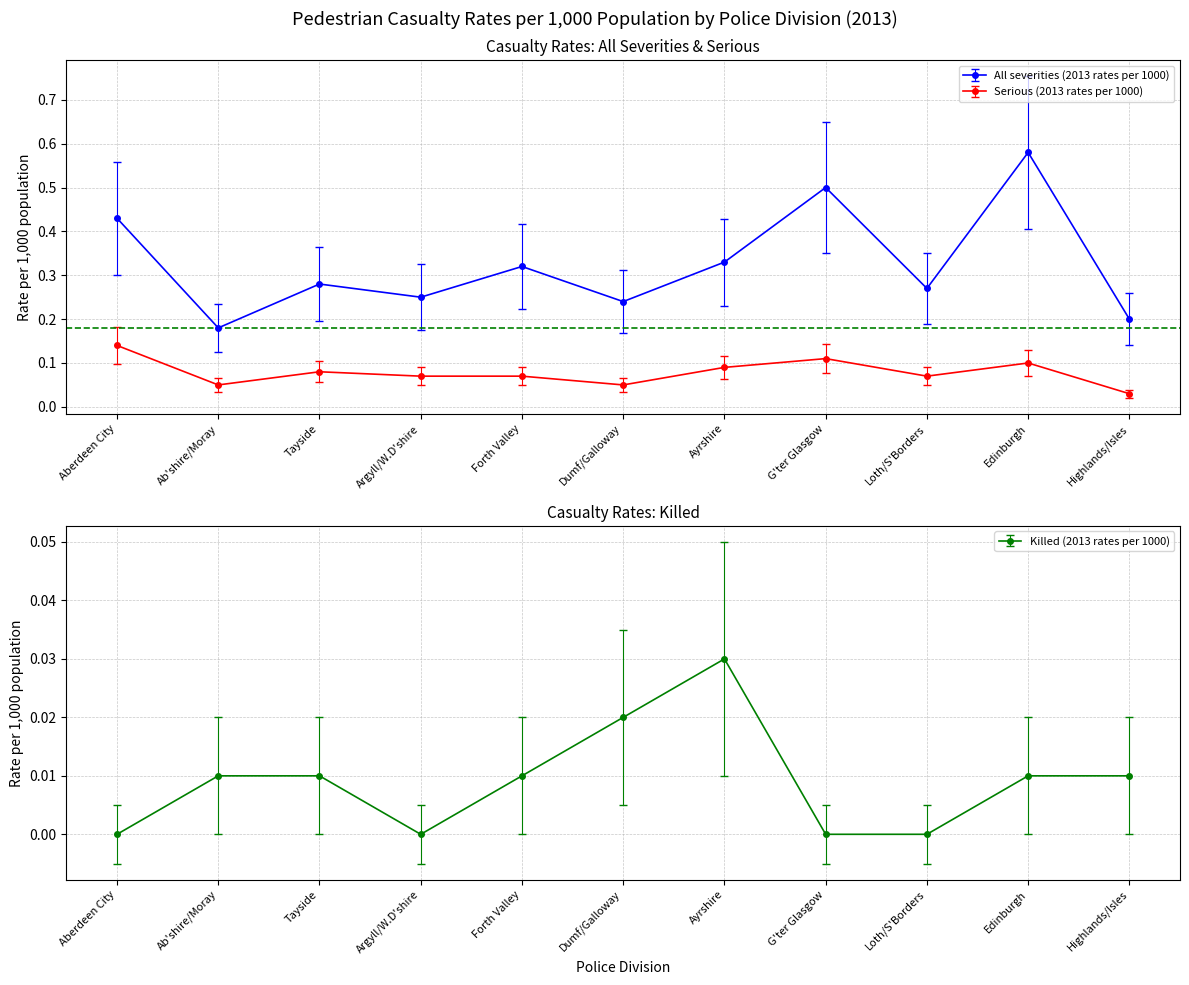

What is the total value across all series at G'ter Glasgow?

0.8